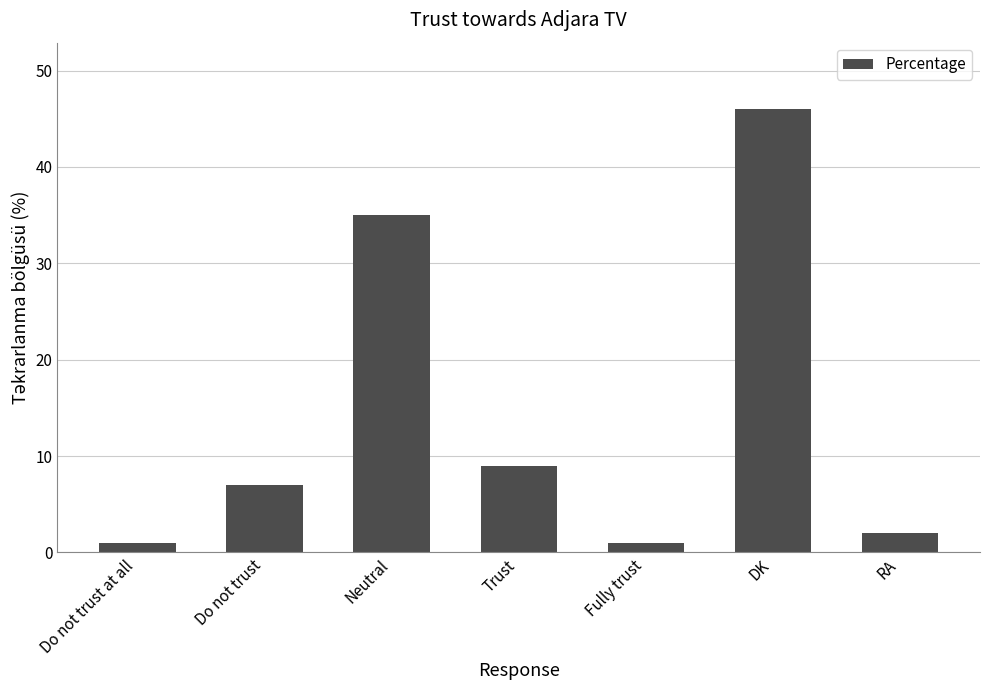

What is the label of the 5th bar from the right?

Neutral